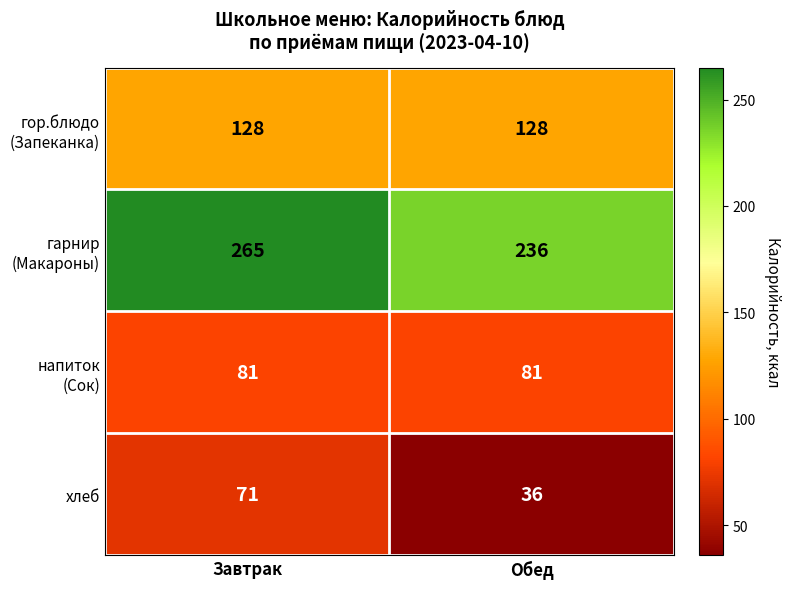

The хлеб series shows 71 at Завтрак. True or false?

True